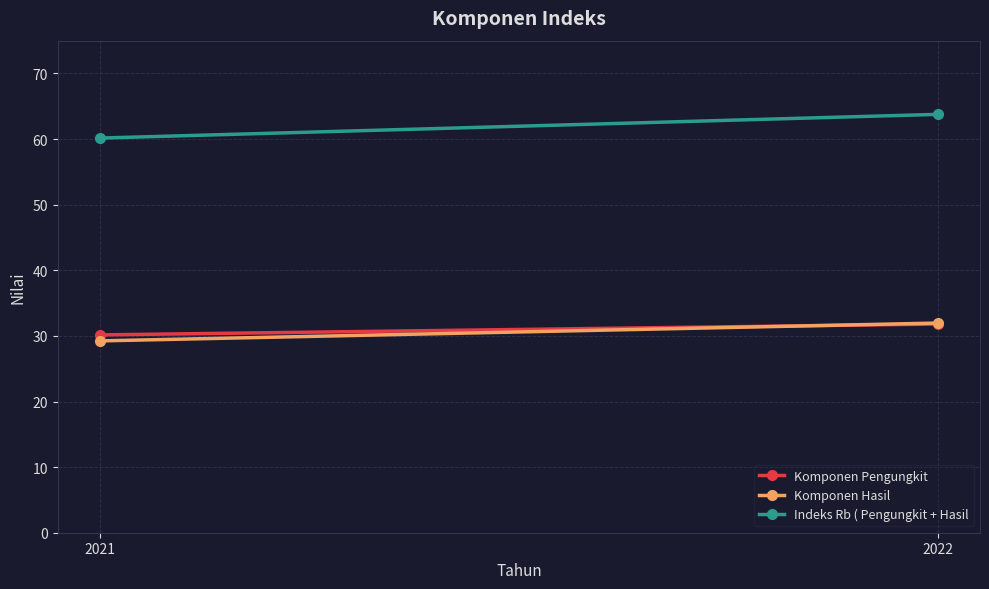

What is the difference between the Komponen Hasil values at 2021 and 2022?

2.7